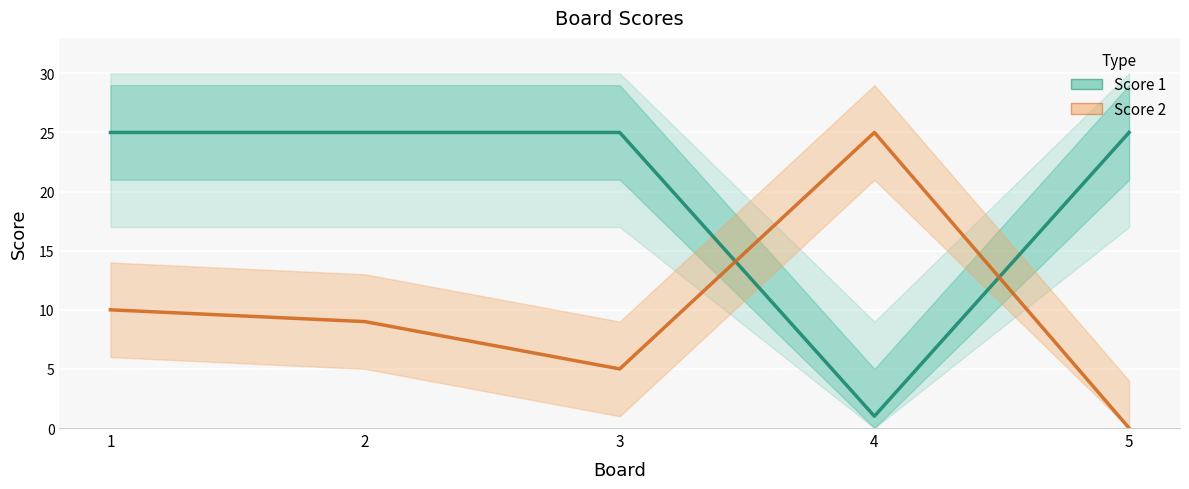

List the labels in order of Score 2 value, smallest first.

5, 3, 2, 1, 4